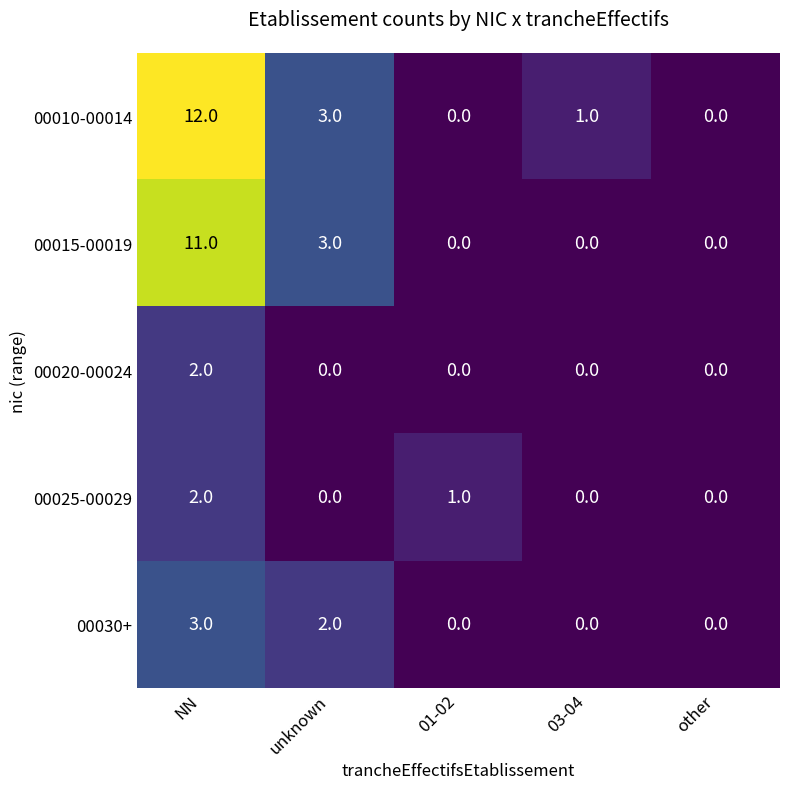

At which label does 00025-00029 reach its peak?

NN